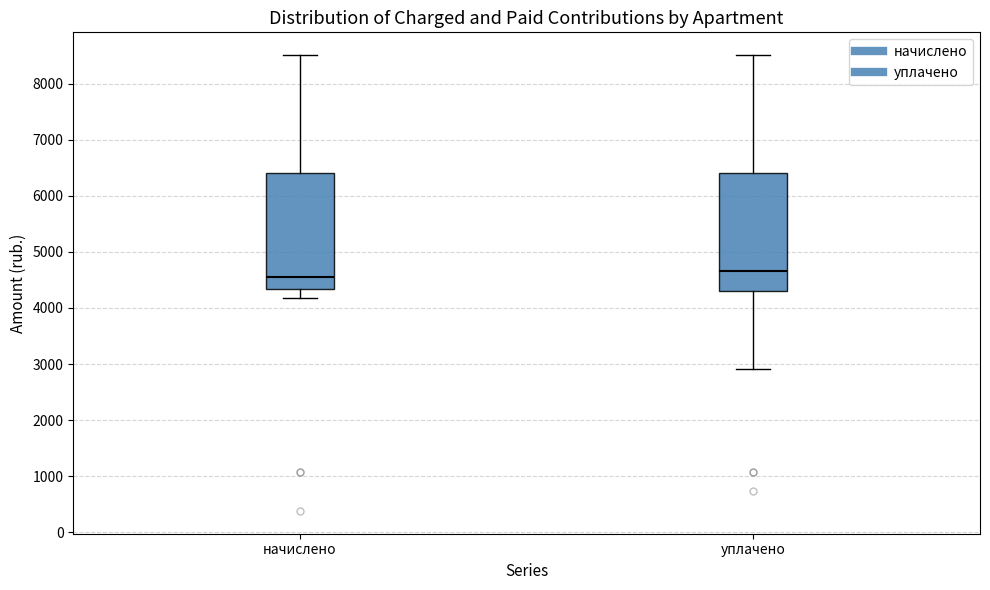

Reading left to right, transcribe this box plot: for each box, give where its median line is, the range the box spans, and where its two whiskers end, as read against the y-axis. The values are not printed on the chart, so give them approximately, as read against the axis.

начислено: median 4600, box 4300 to 6400, whiskers 4200 to 8500
уплачено: median 4700, box 4300 to 6400, whiskers 2900 to 8500